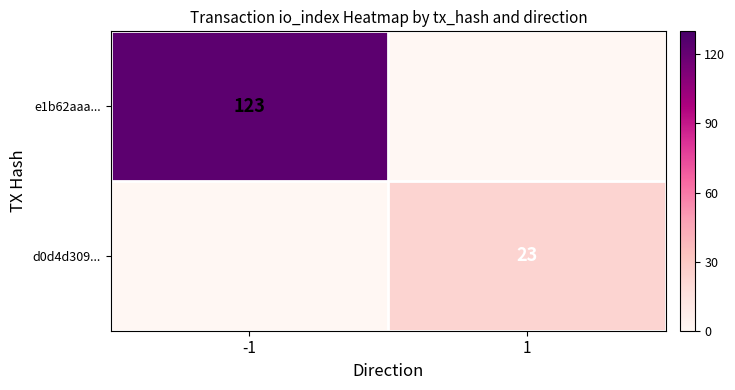

The value of d0d4d309... at 1 is 23. True or false?

True